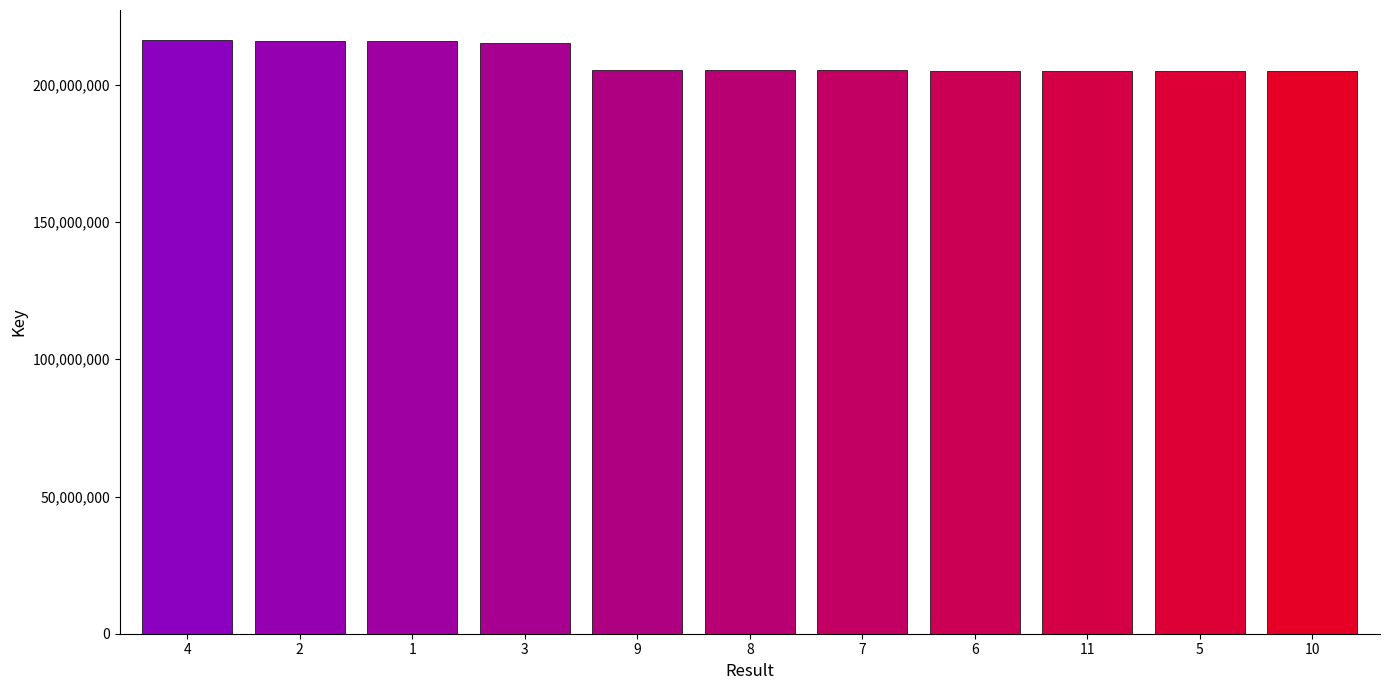

What is the minimum value shown in the chart?

205184878